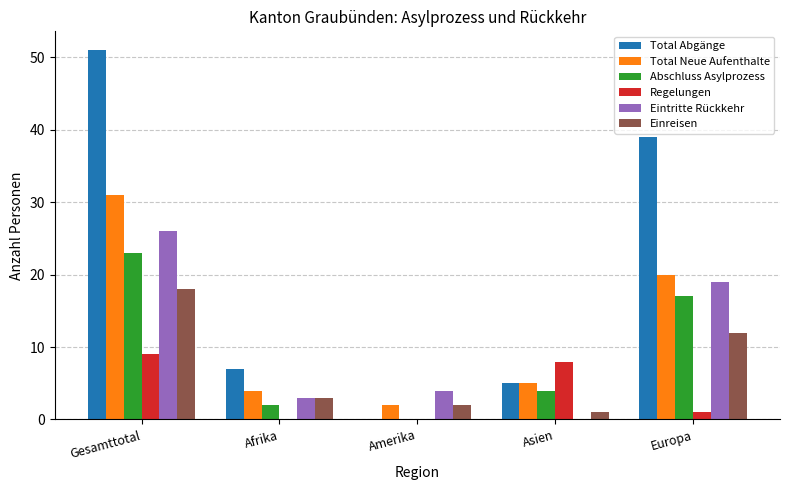

Is it true that Total Abgänge equals 39 at Europa?

True